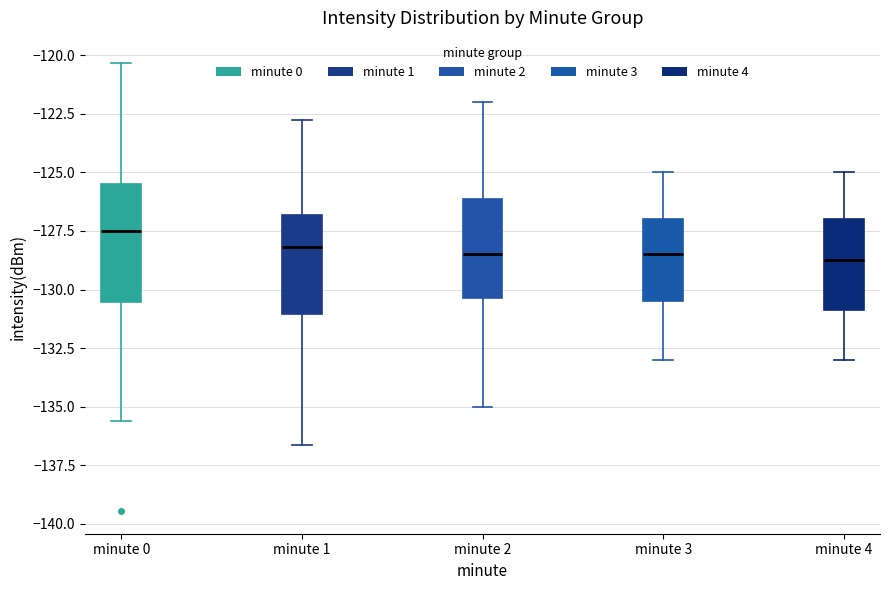

Reading left to right, read every box against the y-axis: the position of its median line, the range the box covers, and the ends of its whiskers. The values are not printed on the chart, so give them approximately, as read against the axis.

minute 0: median -127.5, box -130.5 to -125.5, whiskers -135.5 to -120.5
minute 1: median -128.0, box -131.0 to -127.0, whiskers -136.5 to -123.0
minute 2: median -128.5, box -130.5 to -126.0, whiskers -135.0 to -122.0
minute 3: median -128.5, box -130.5 to -127.0, whiskers -133.0 to -125.0
minute 4: median -128.5, box -131.0 to -127.0, whiskers -133.0 to -125.0